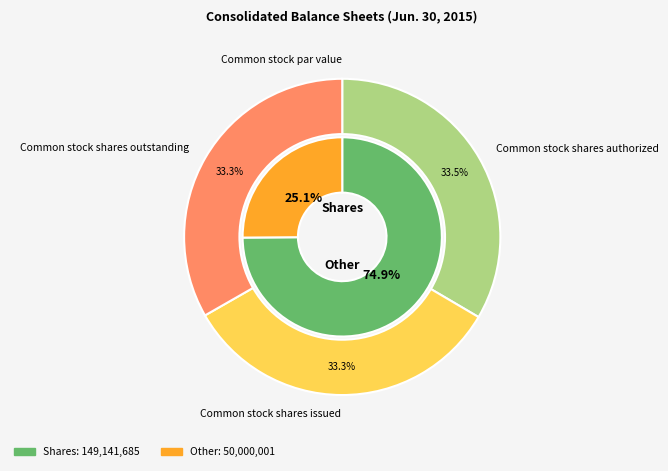

What is the largest slice in the pie chart?

Common stock shares authorized